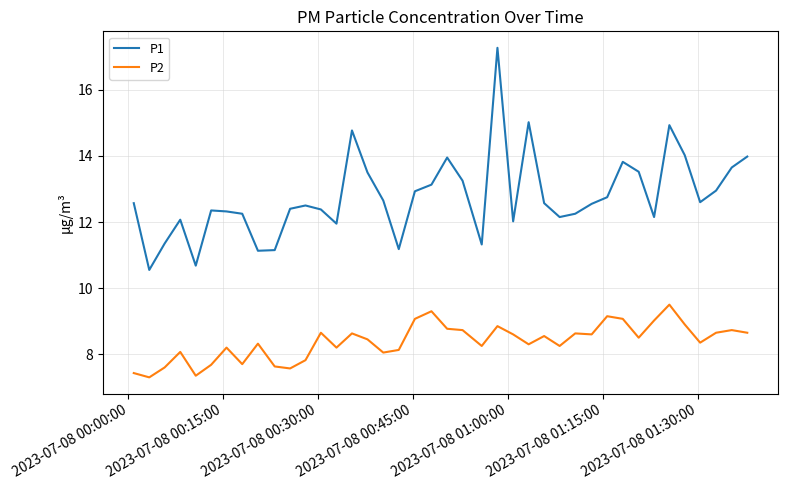

True or false: P1 and P2 cross at least once.

False